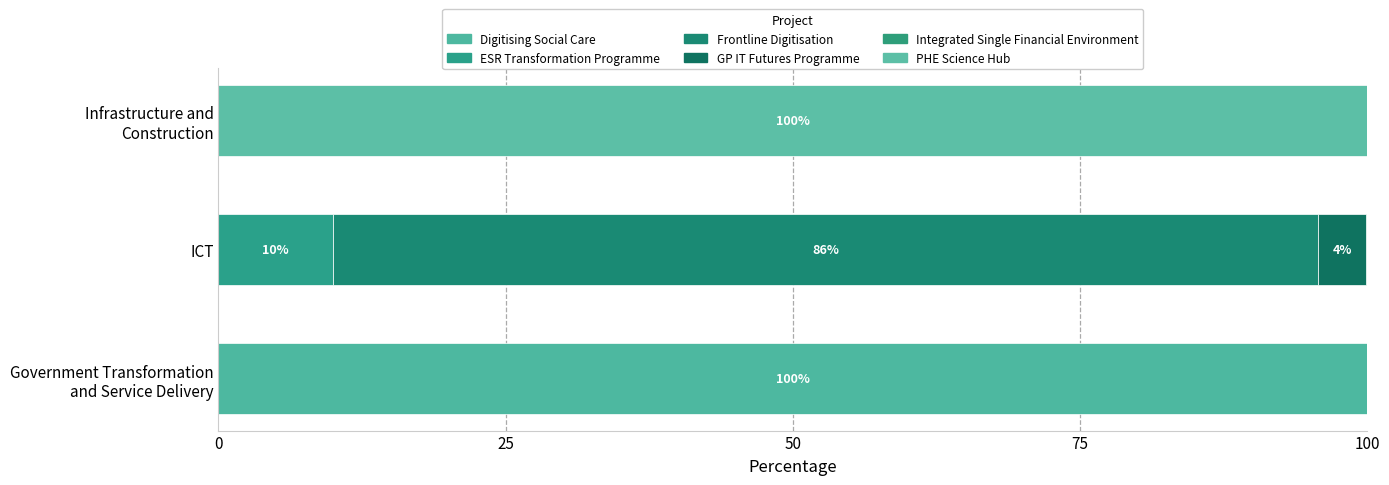

How many series are shown in this chart?

6